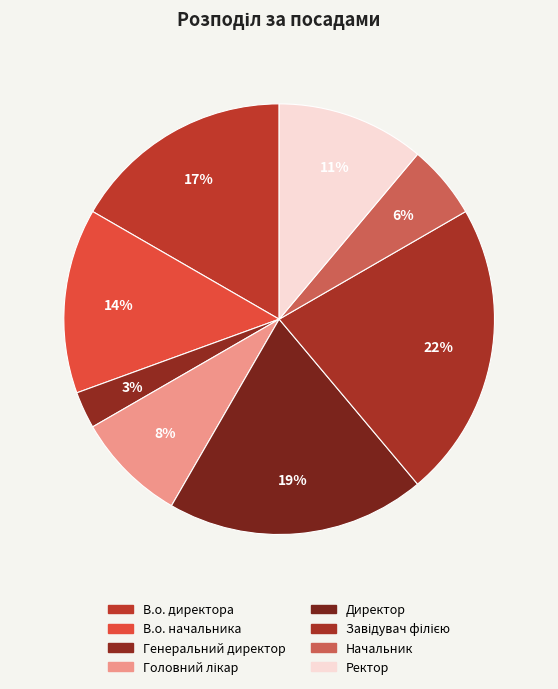

Combined, what portion of the pie is Директор and Генеральний директор?

22.2%